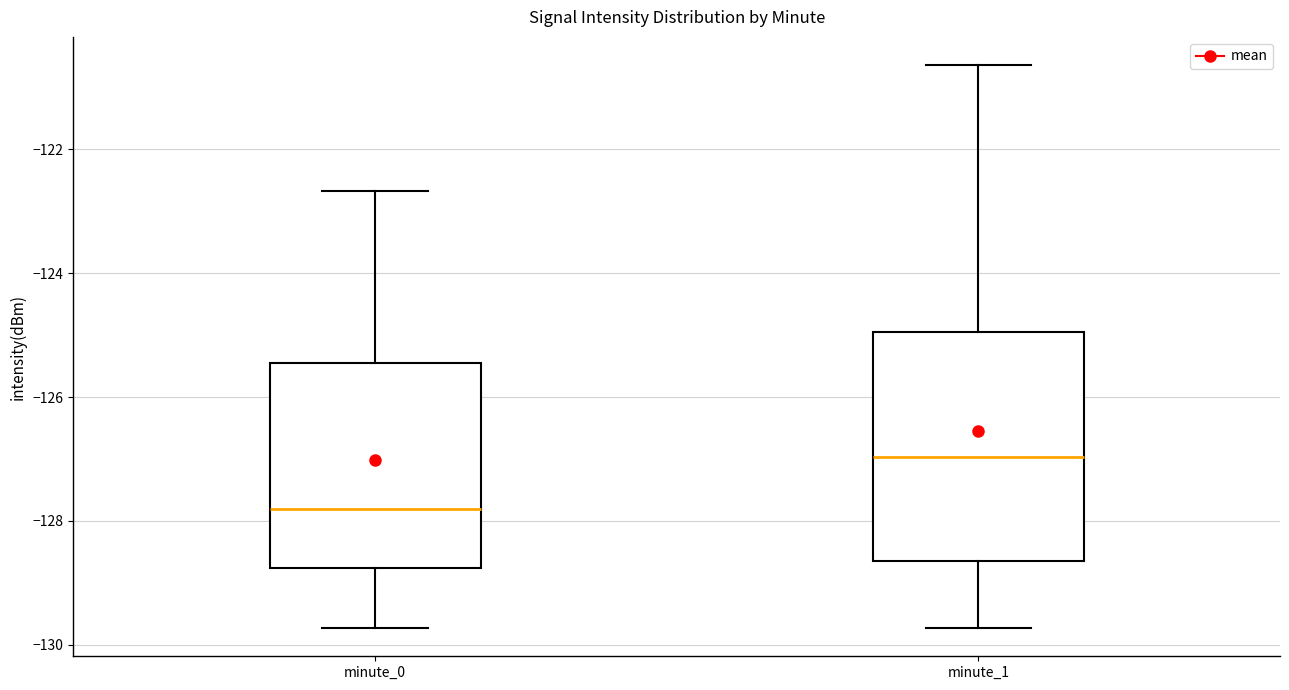

Reading left to right, read every box against the y-axis: the position of its median line, the range the box covers, and the ends of its whiskers. The values are not printed on the chart, so give them approximately, as read against the axis.

minute_0: median -127.8, box -128.8 to -125.4, whiskers -129.8 to -122.6
minute_1: median -127.0, box -128.6 to -125.0, whiskers -129.8 to -120.6